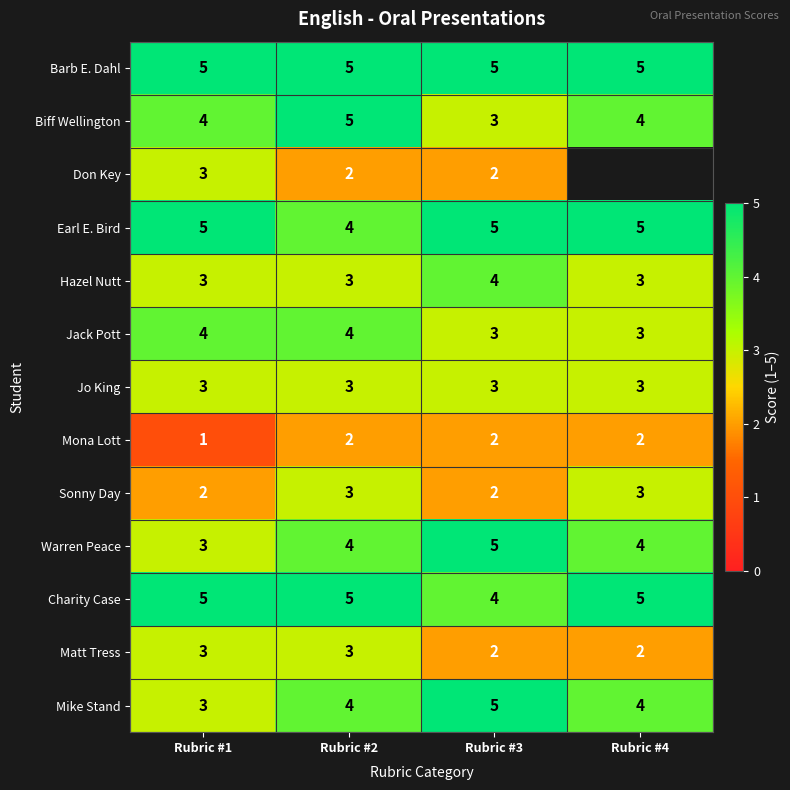

What is the sum of all Charity Case values?

19